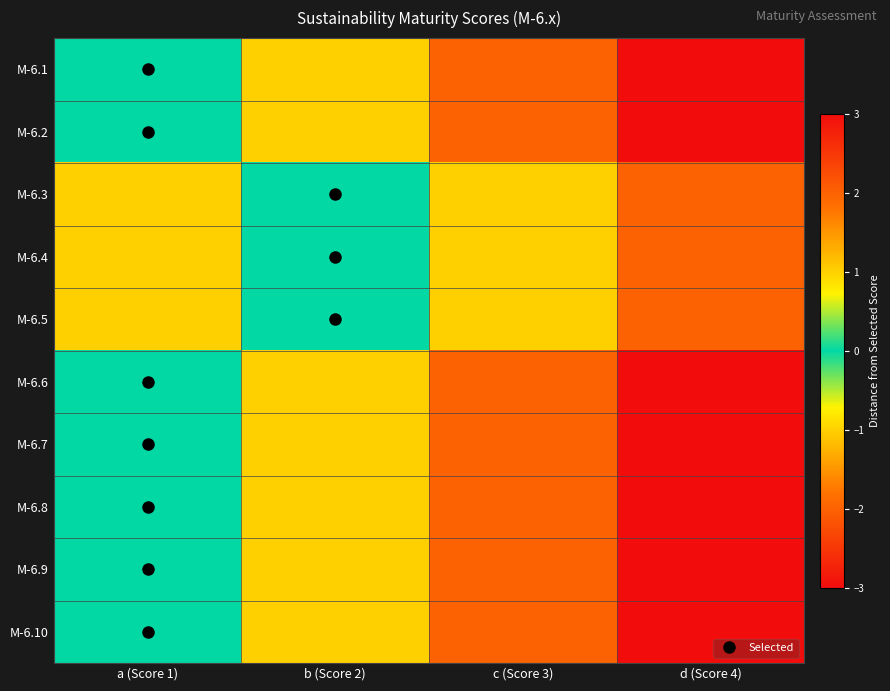

Which series has the widest spread of values?

M-6.1